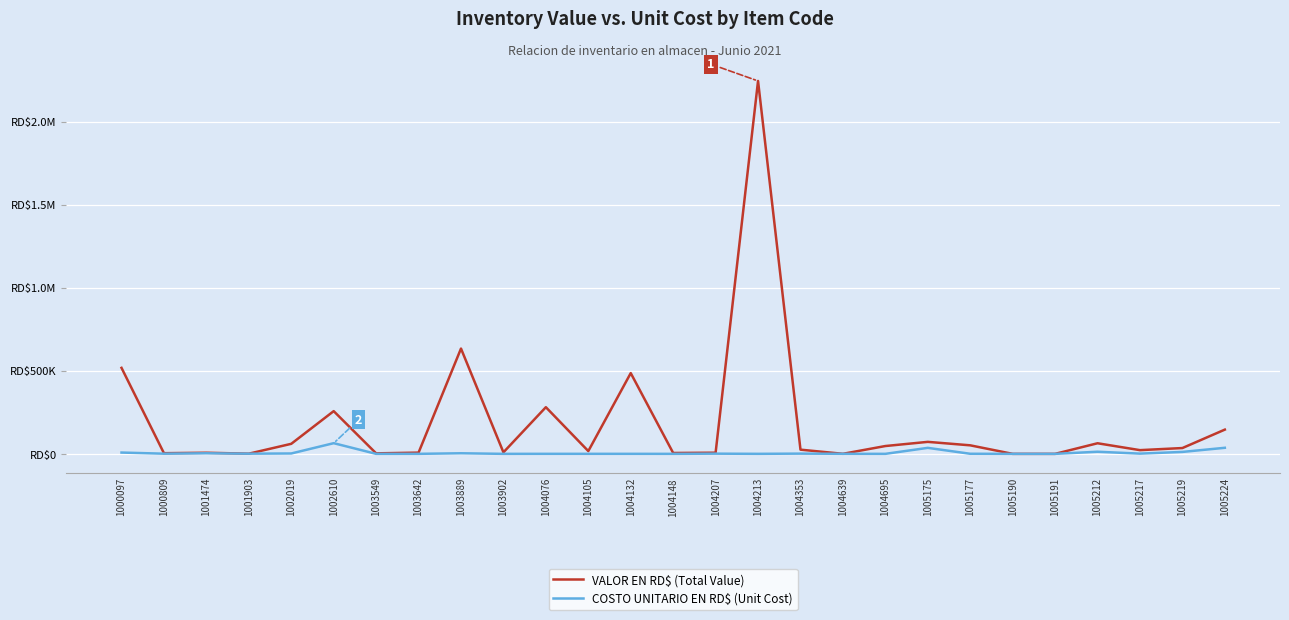

The value of COSTO UNITARIO EN RD$ (Unit Cost) at 1000809 is 1004.5. True or false?

True